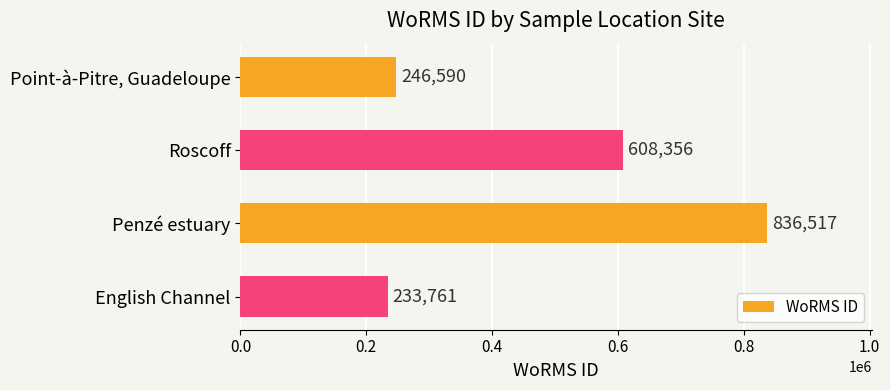

What is the sum of all values?

1925224